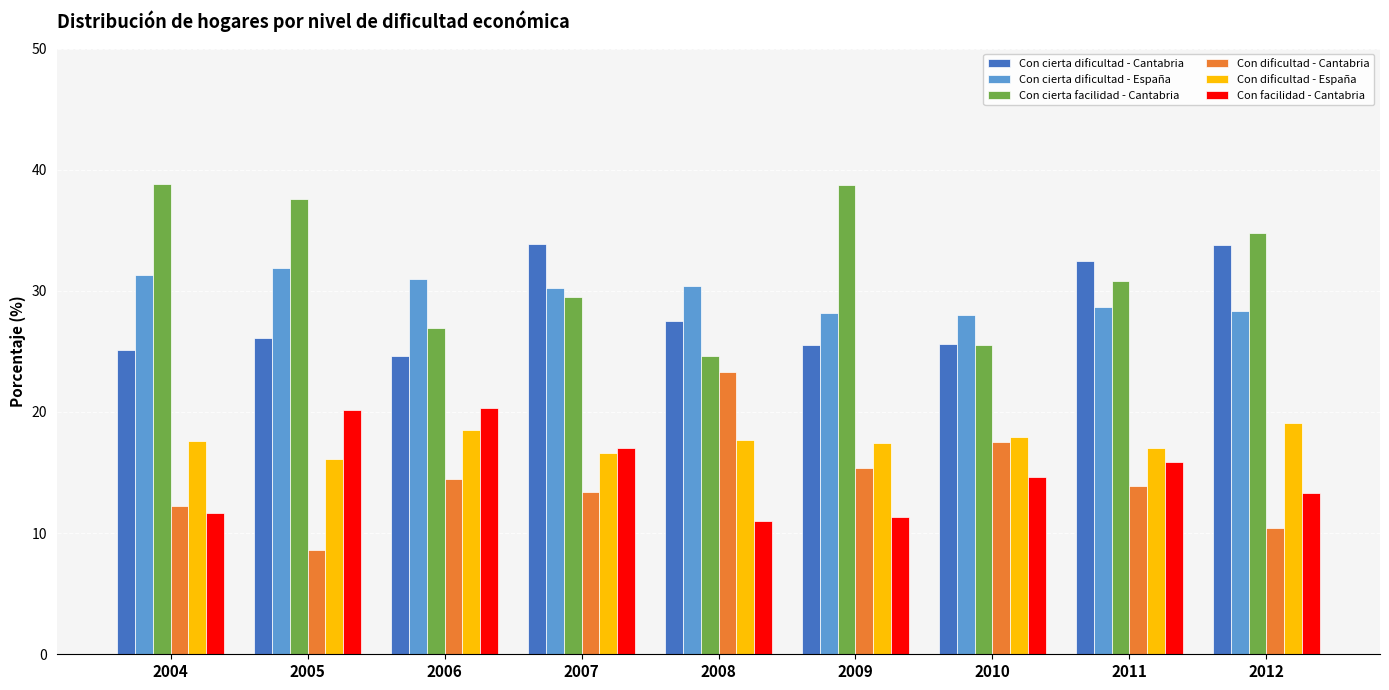

At which label is Con facilidad - Cantabria closest to 15?

2010